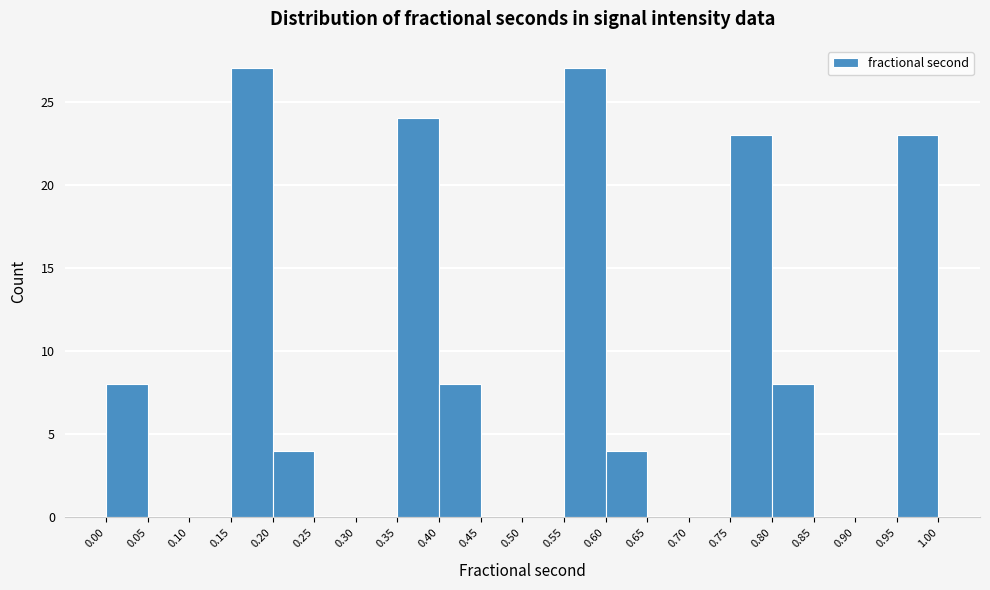

What is the height of the bar covering 0.95 to 1.00 on the x-axis? The values are not printed on the chart, so give them approximately, as read against the axis.

23